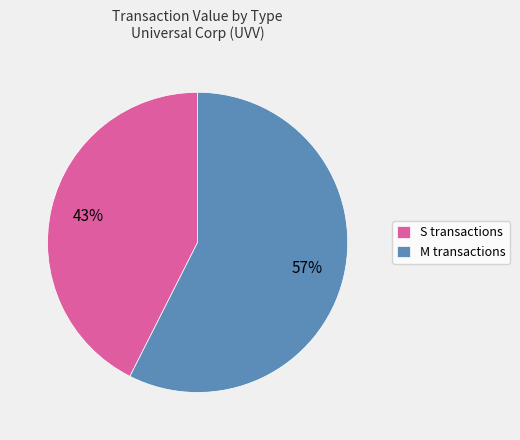

Does any single category account for the majority?

Yes